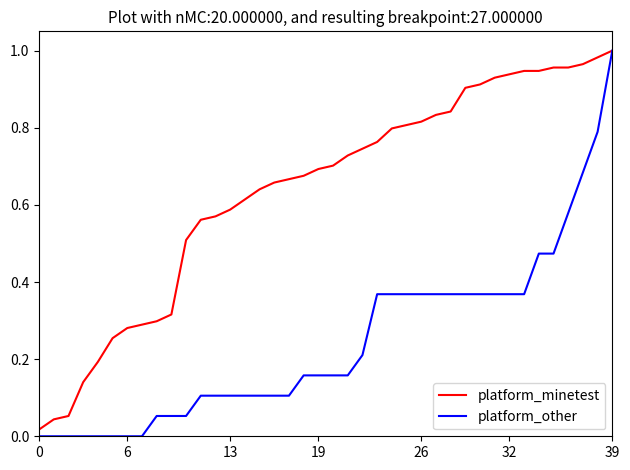

Rank the series by their average value, from highest to lowest.

platform_minetest, platform_other